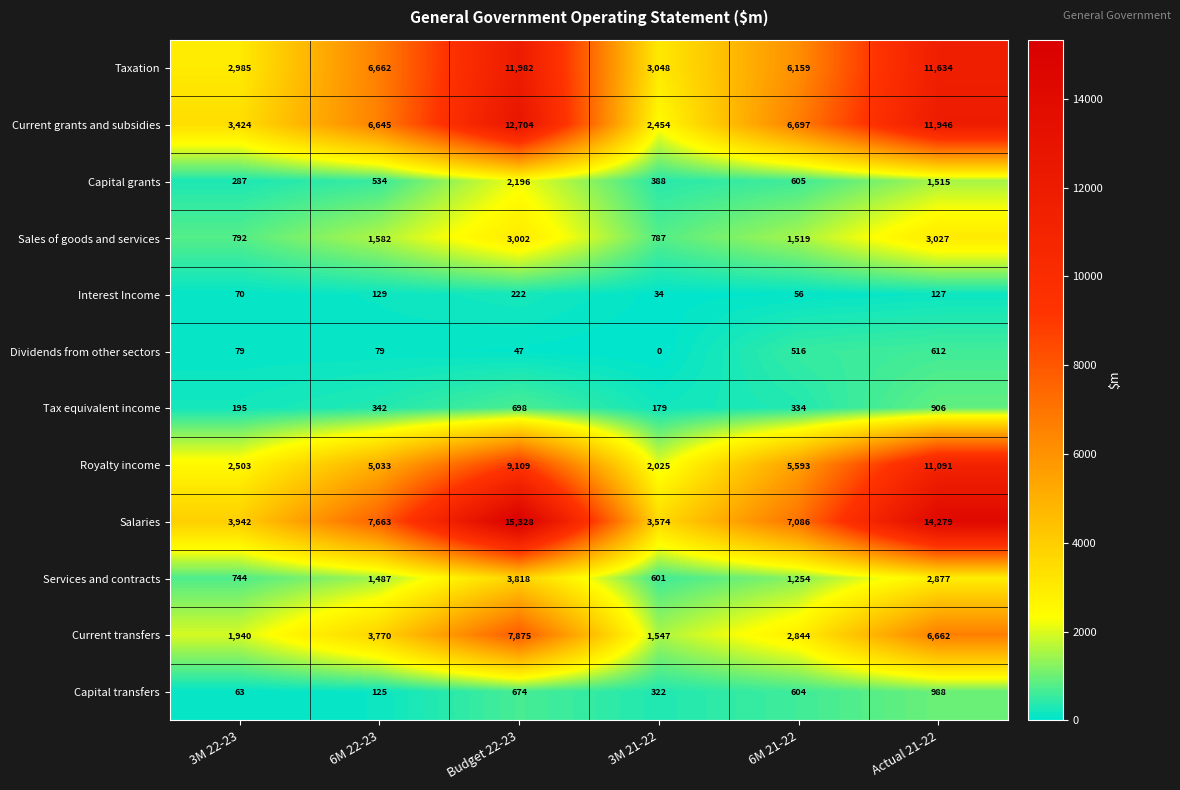

At how many categories does at least one series exceed 11403?

2